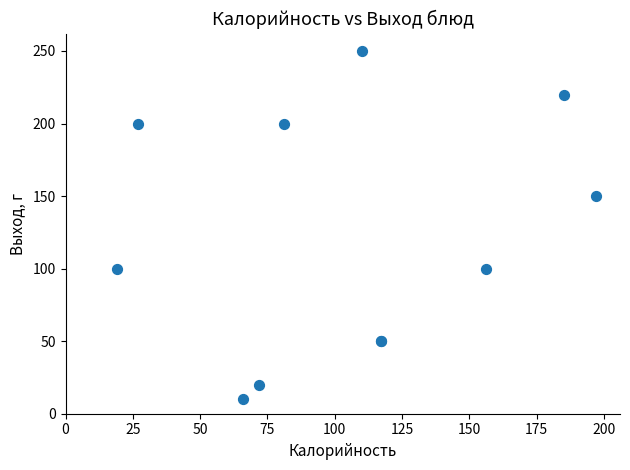

What Y value in the scatter plot is closest to 130?

150